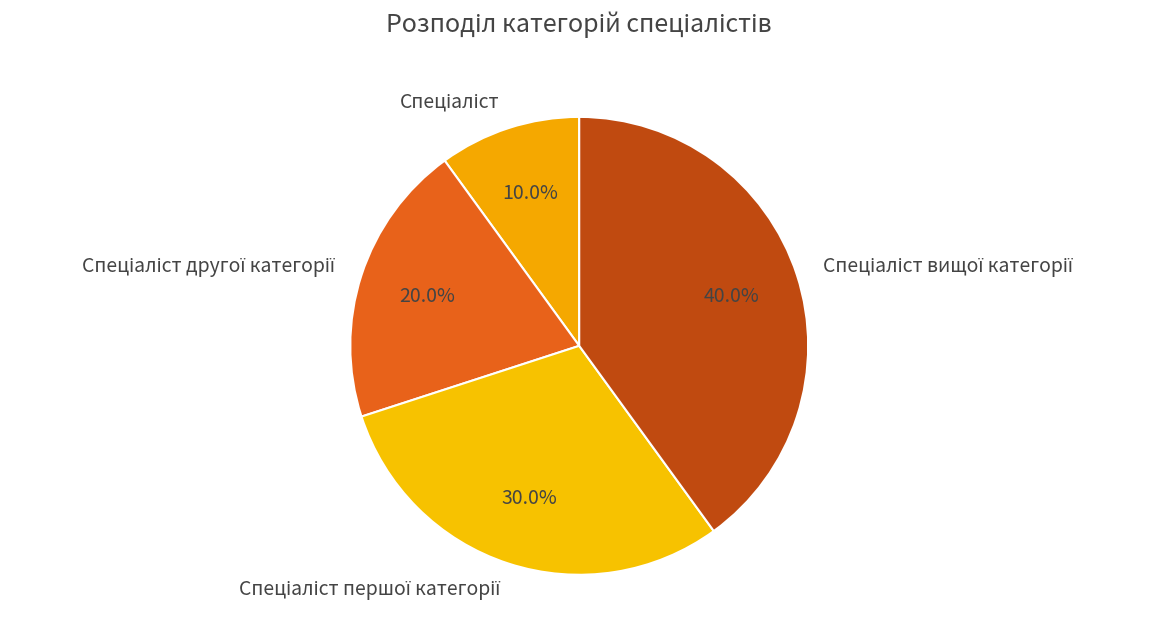

Is there a majority slice in this chart?

No